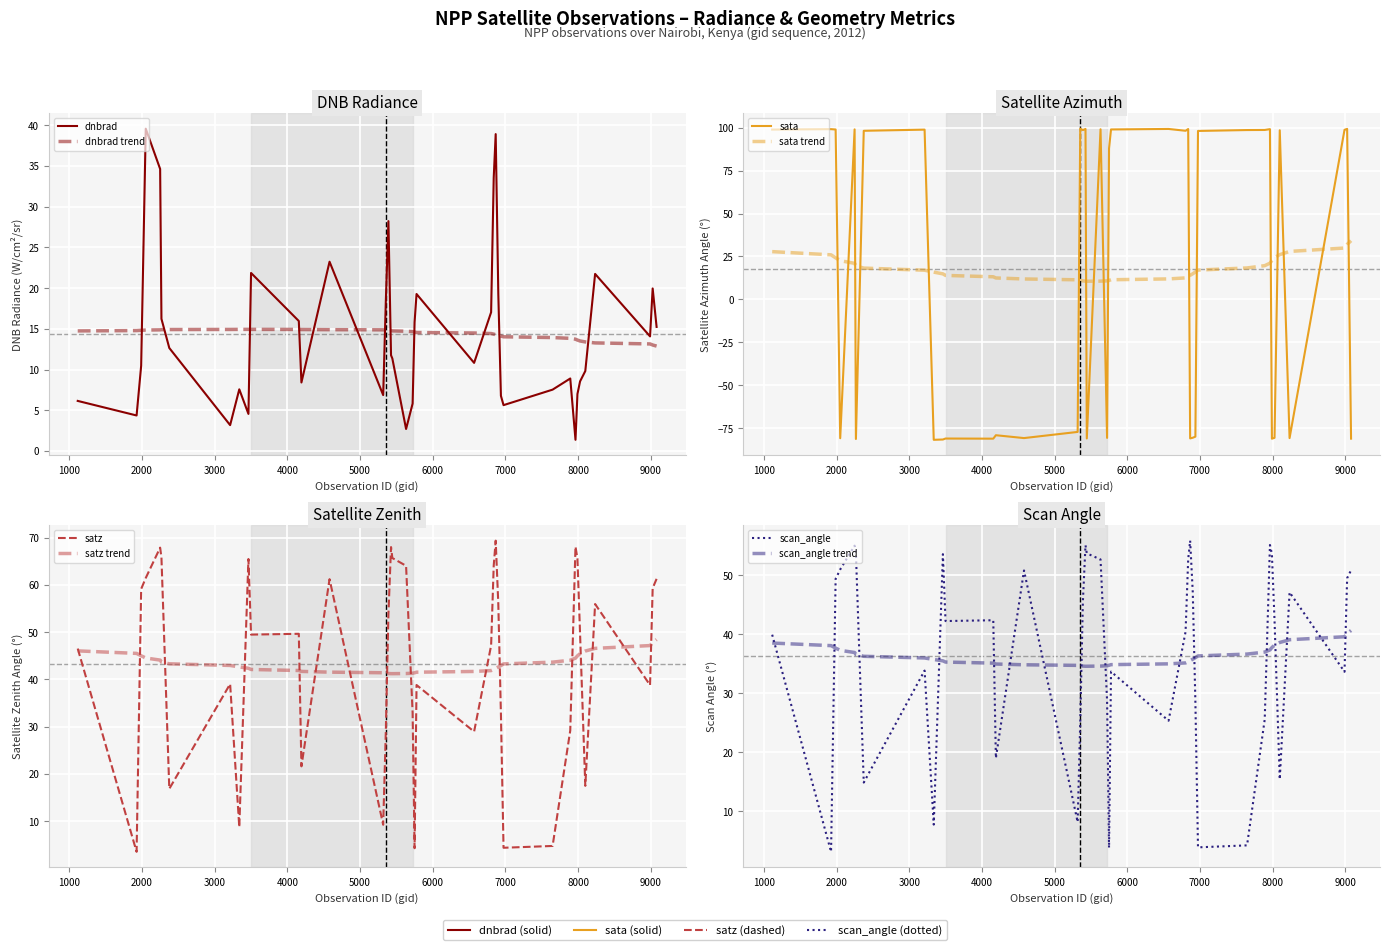

How many lines are shown in the chart?

4